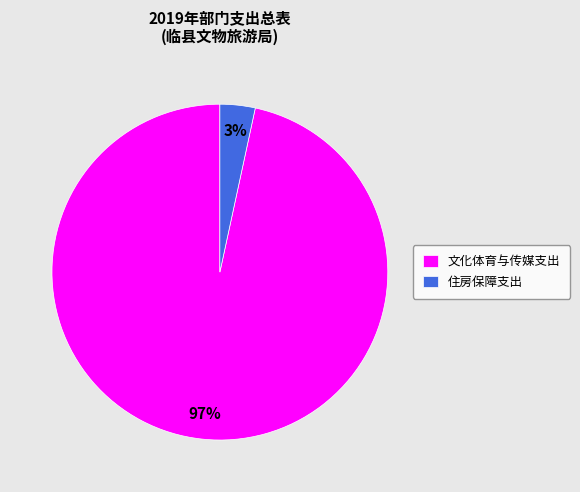

Which has a higher value, 文化体育与传媒支出 or 住房保障支出?

文化体育与传媒支出